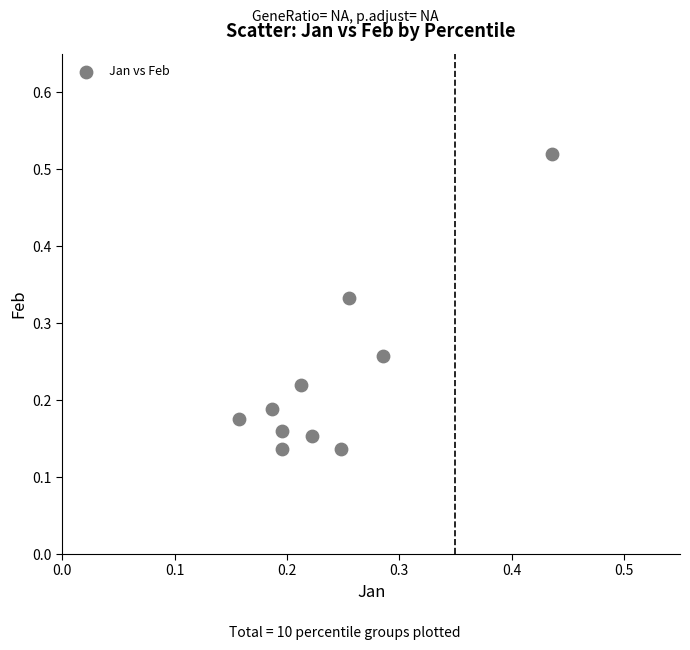

What is the range of Y values (max minus min)?

0.4